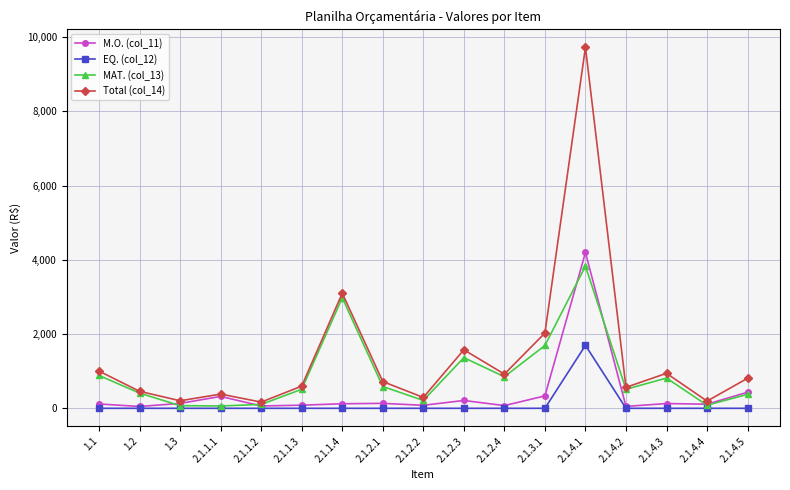

Which series has the largest total across all categories?

Total (col_14)